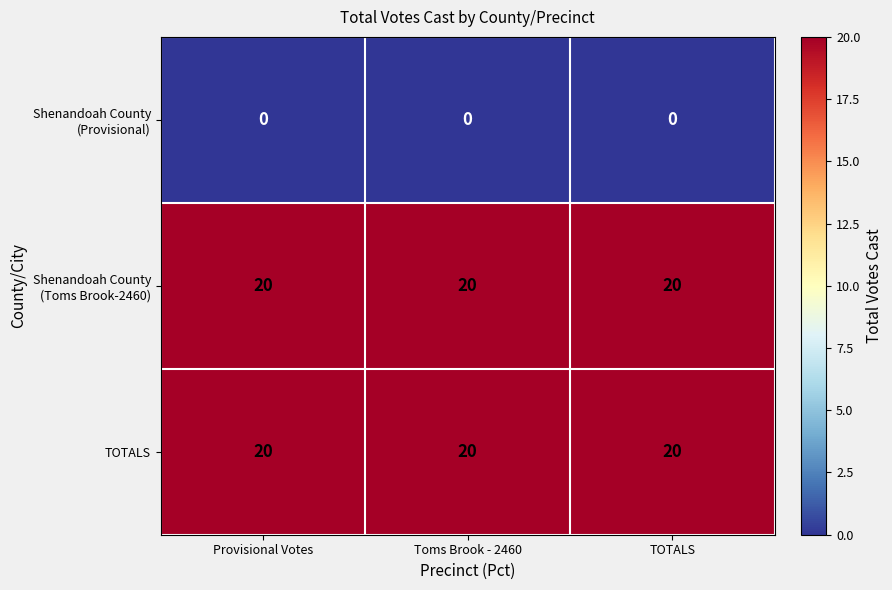

What is the total value across all series at Toms Brook - 2460?

40